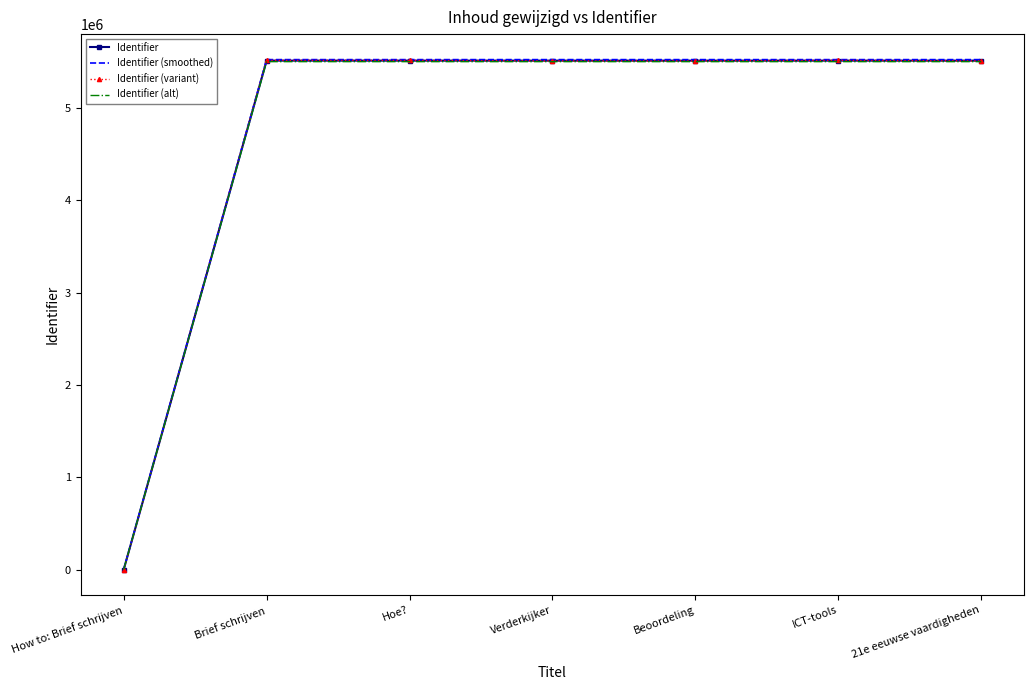

Reading left to right, transcribe all the data shown in this chart.

Identifier: 0.0	5513847.0	5513849.0	5513851.0	5513853.0	5513855.0	5513857.0
Identifier (smoothed): 2000.0	5524874.7	5524876.7	5524878.7	5524880.7	5524882.7	5524884.7
Identifier (variant): 0.0	5516847.0	5516849.0	5510851.0	5510853.0	5516855.0	5510857.0
Identifier (alt): 1000.0	5502819.3	5502821.3	5502823.3	5502825.3	5502827.3	5502829.3